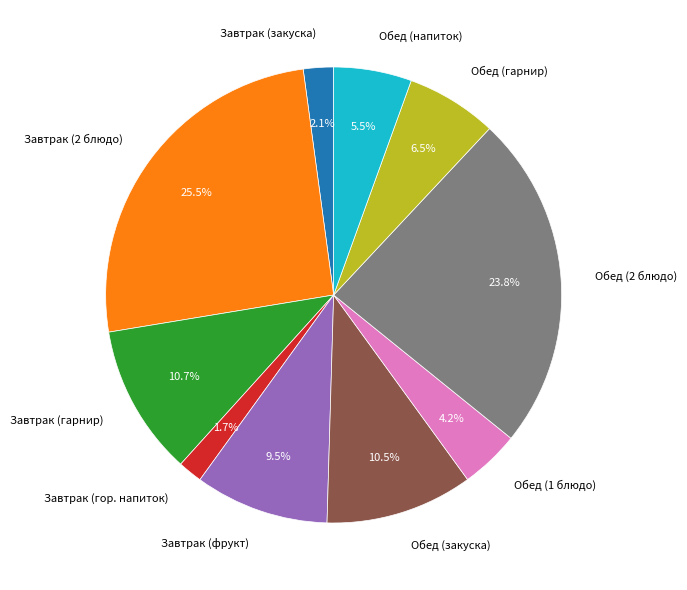

To the nearest percent, what is the combined percentage of Обед (закуска) and Обед (1 блюдо)?

15%